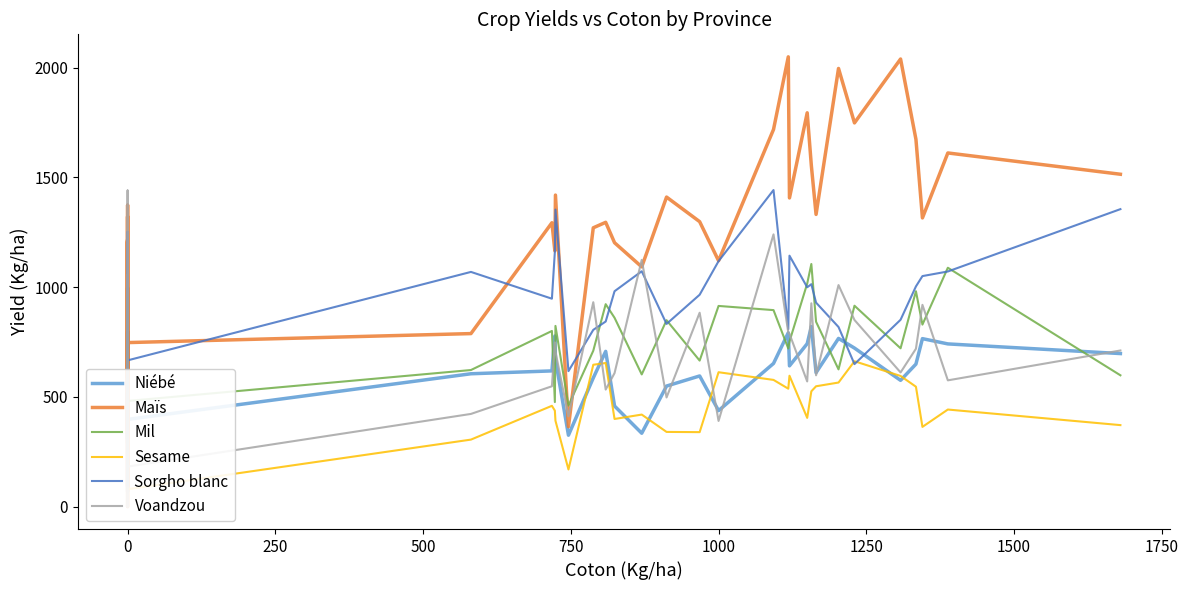

Which series has the largest total across all categories?

Maïs